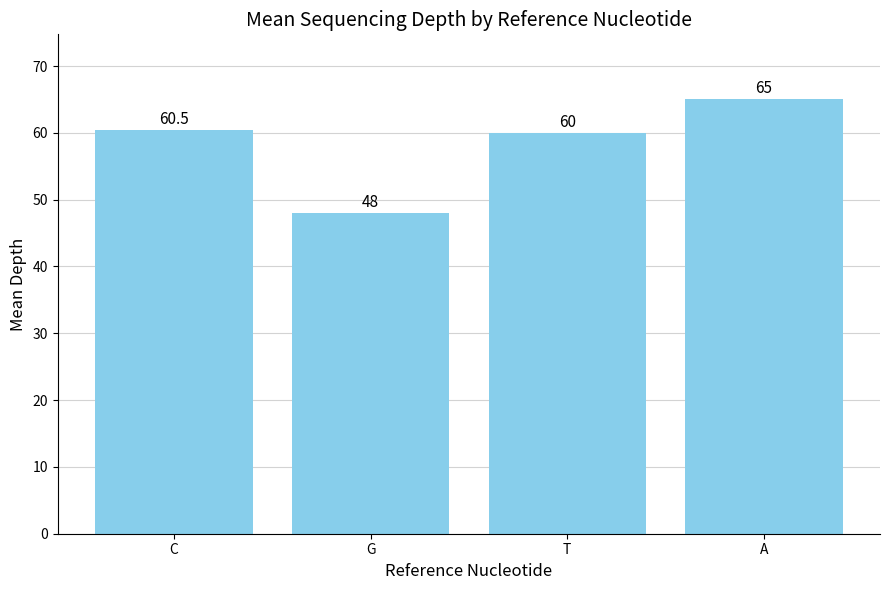

Reading left to right, extract all data points from this chart.

C=60.5	G=48.0	T=60.0	A=65.0